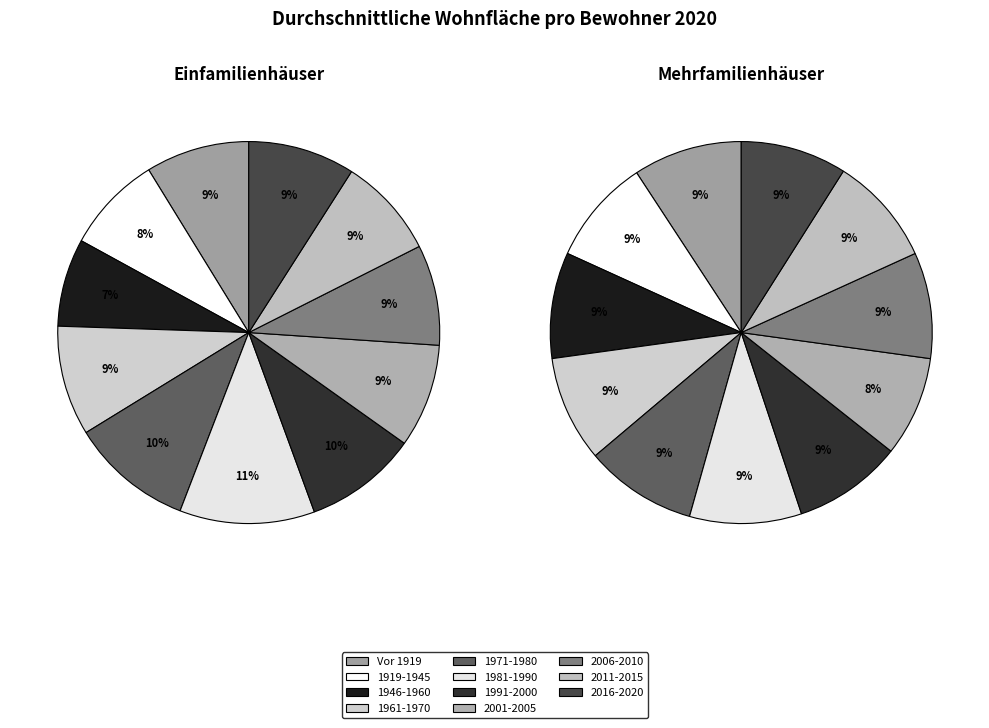

Count the number of slices in the pie.

11